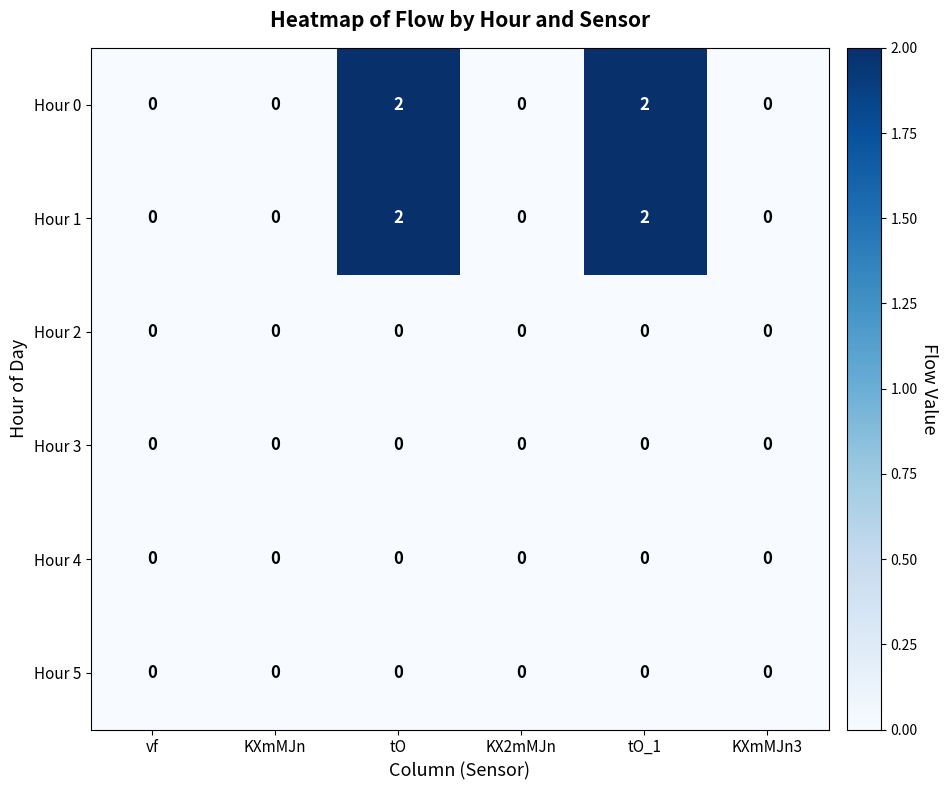

The Hour 5 series shows 0 at vf. True or false?

True